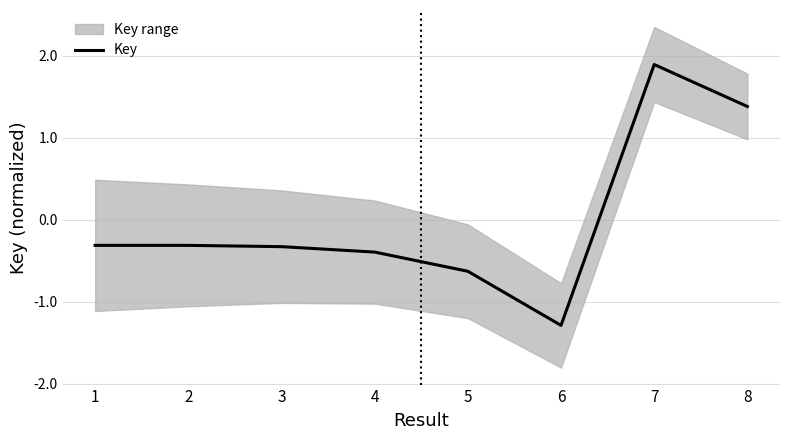

What is the difference between the maximum and minimum values?

3.2